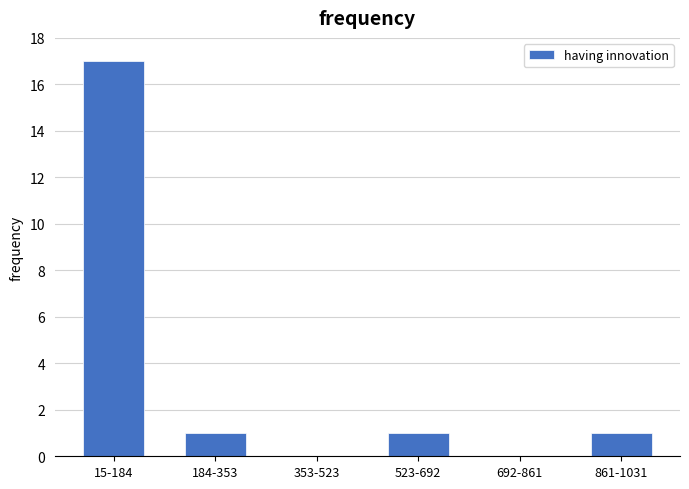

Reading left to right, transcribe all the data shown in this chart.

15-184=17	184-353=1	353-523=0	523-692=1	692-861=0	861-1031=1